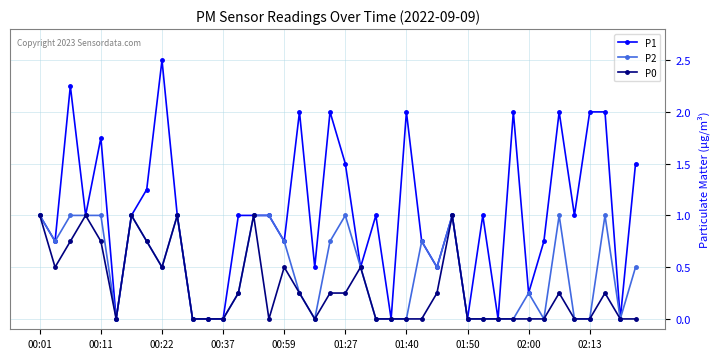

What are all the series names shown in the legend?

P1, P2, P0